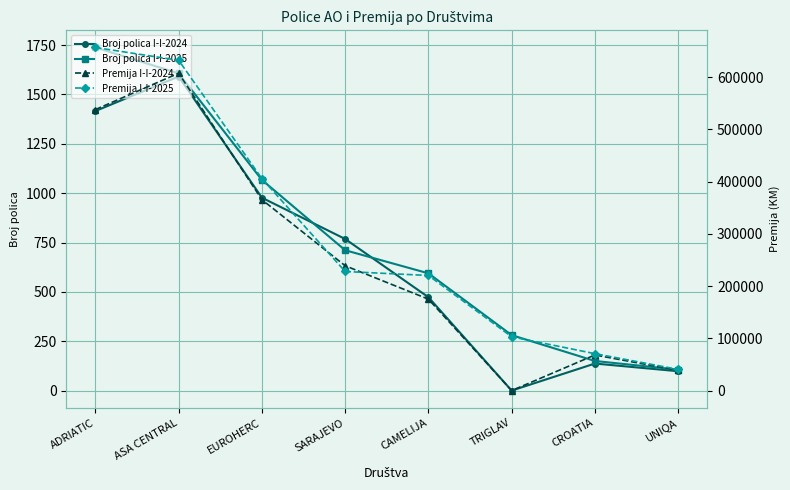

At which category is the sum across all series the highest?

ASA CENTRAL